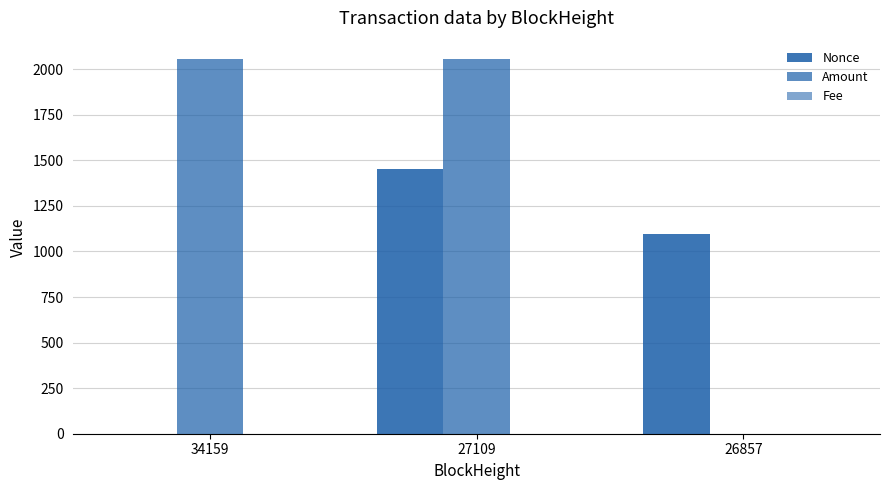

What value does the Amount series have at 27109?

2053.8